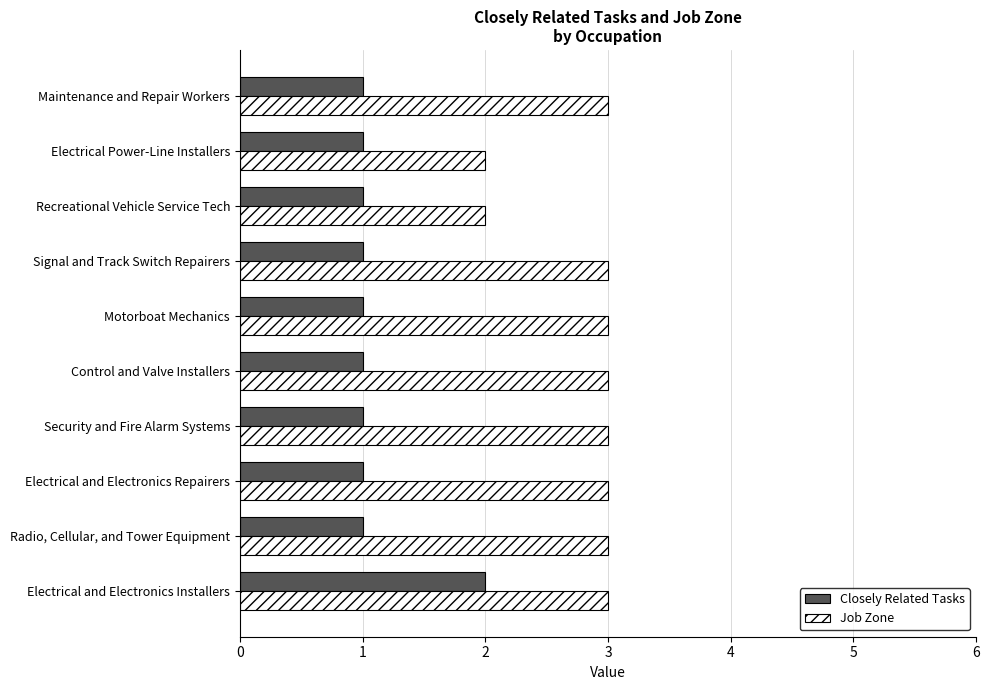

What is the average value of the Job Zone series?

3